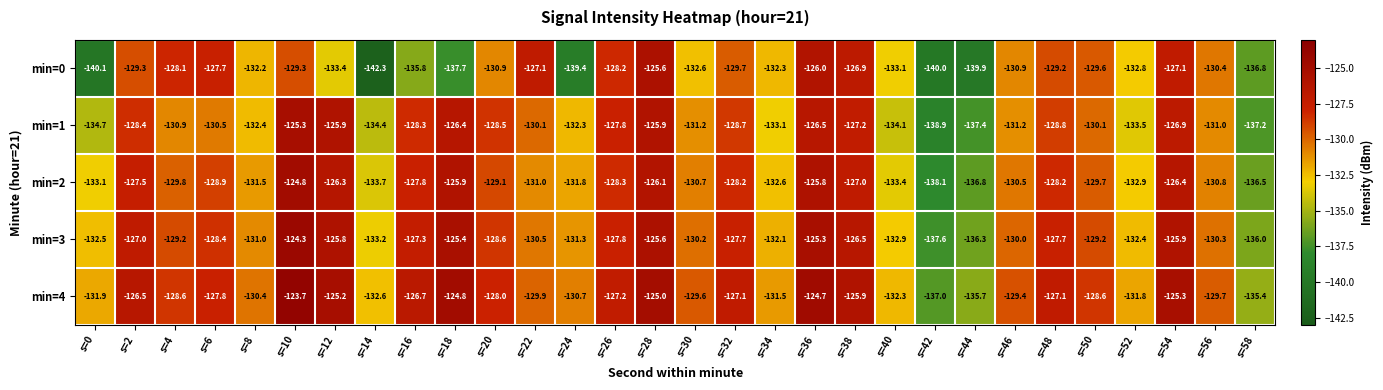

How many series are shown in this chart?

5